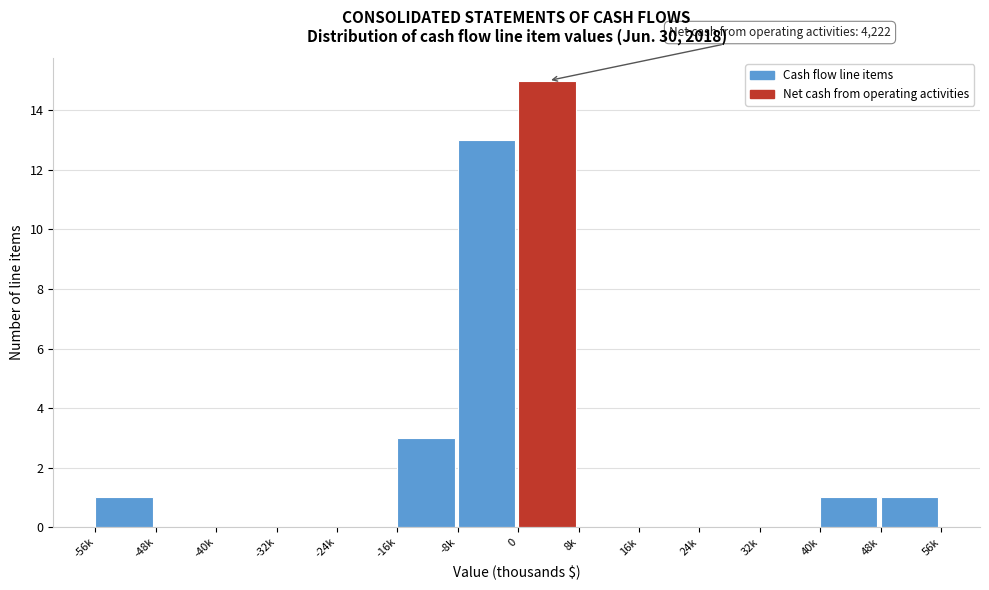

Reading right to left, what are all the values shown in this chart?

48k=1	40k=1	32k=0	24k=0	16k=0	8k=0	0=15	-8k=13	-16k=3	-24k=0	-32k=0	-40k=0	-48k=0	-56k=1